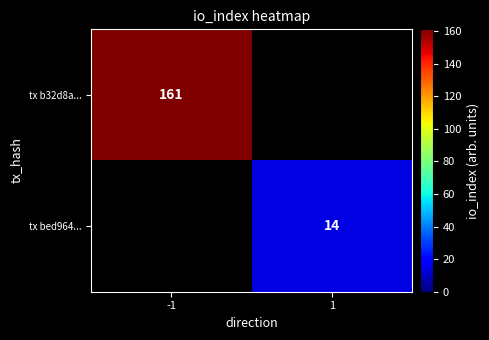

The value of tx bed964... at 1 is 25. True or false?

False